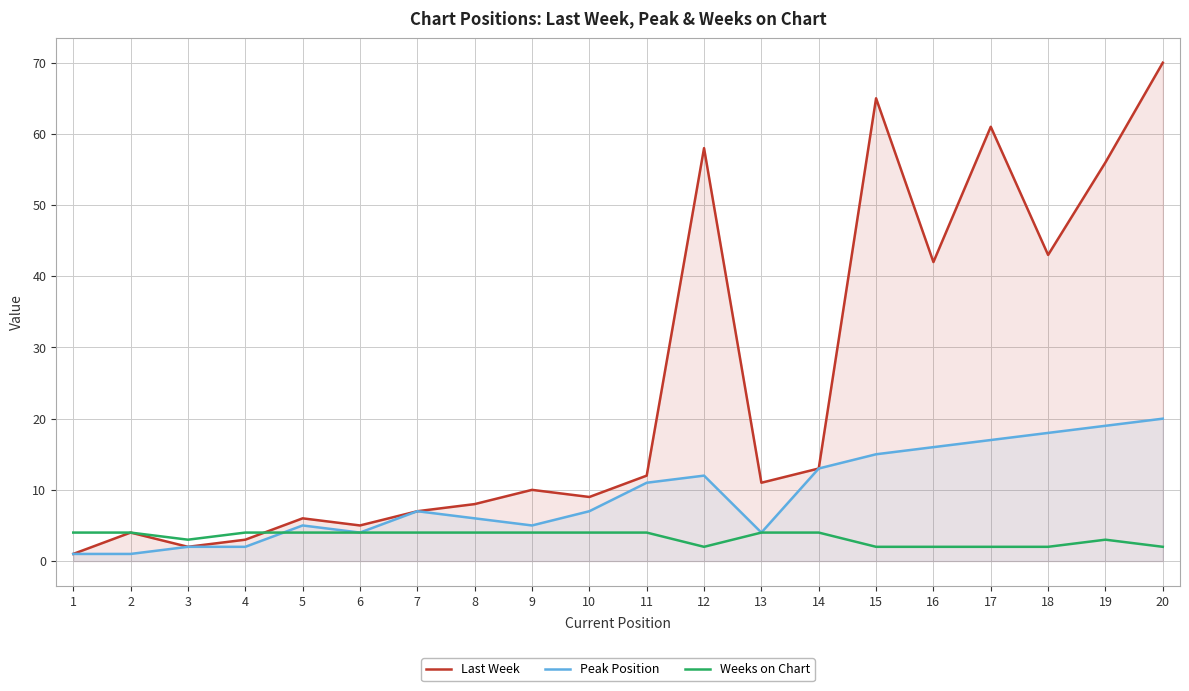

What is the average value of the Weeks on Chart series?

3